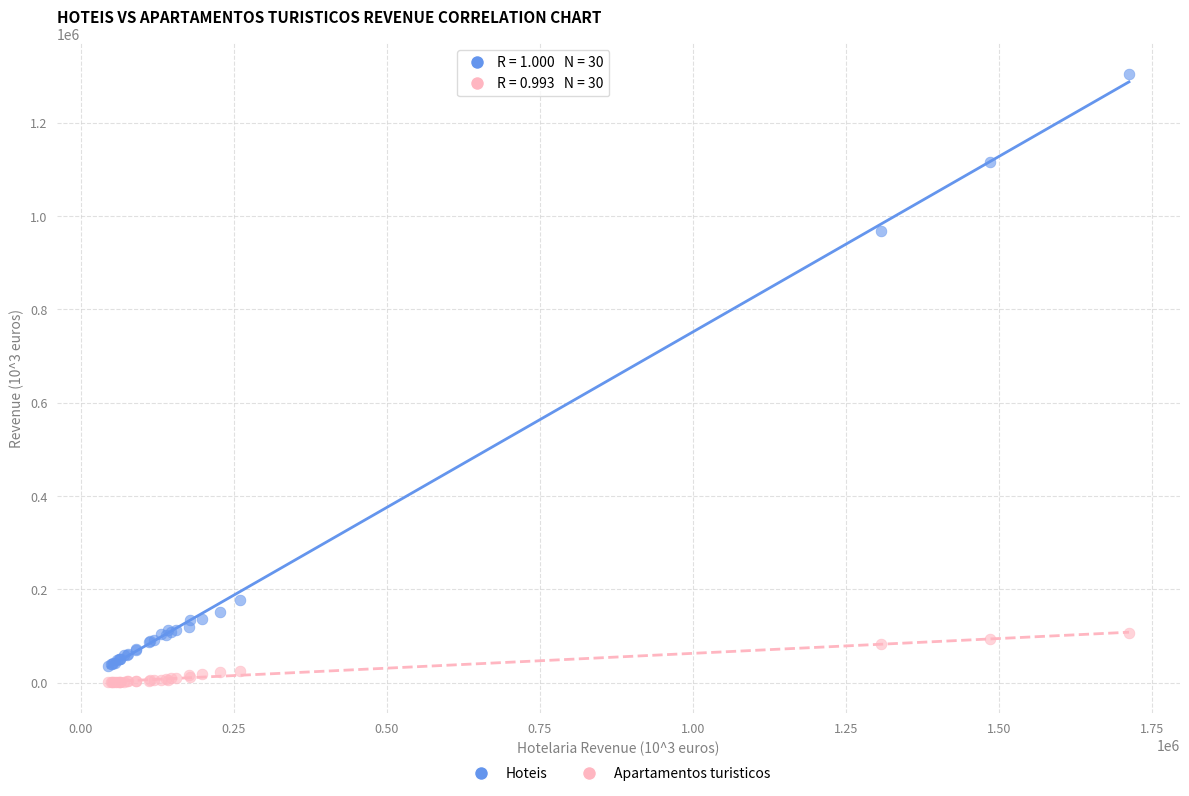

Across all series, what Y value is closest to 653059?

967501.1